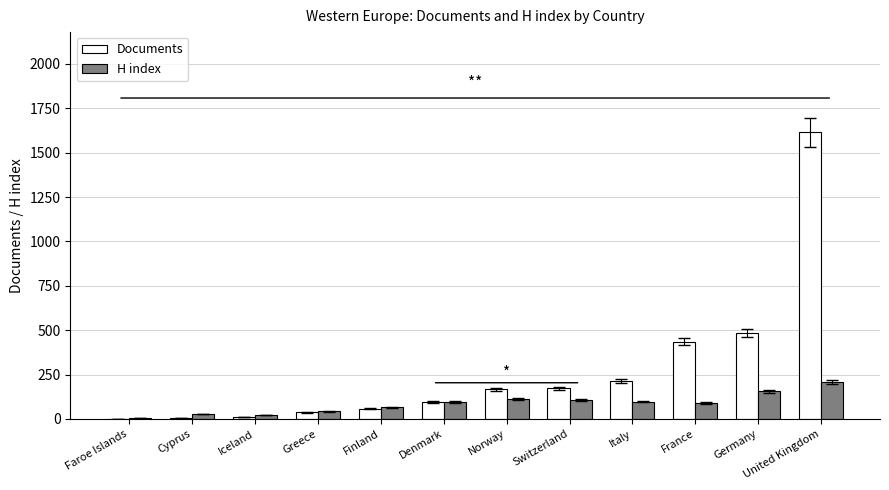

What is the sum of the H index values at Italy and Germany?

253